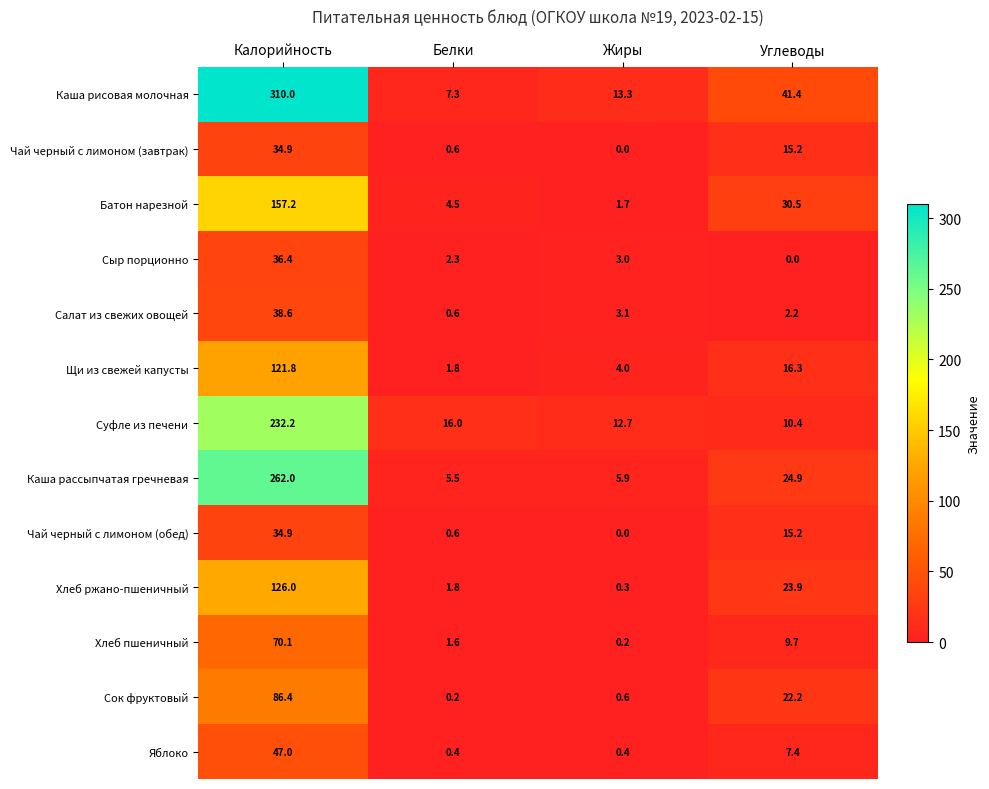

True or false: Щи из свежей капусты has a value of 121.8 at Калорийность.

True